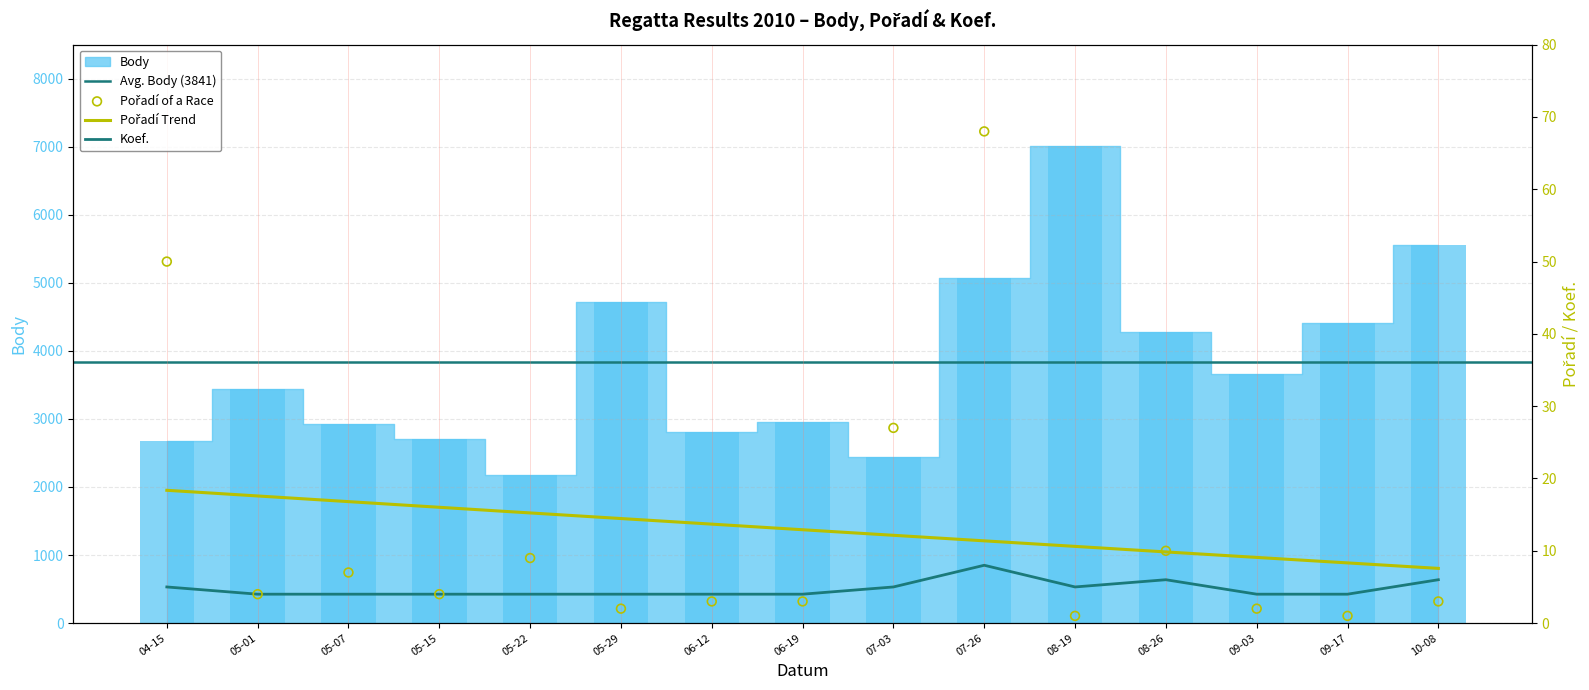

Which series has the largest total across all categories?

Body